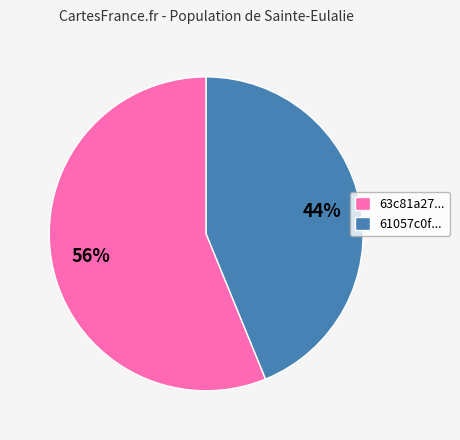

Which category accounts for the majority?

63c81a27...